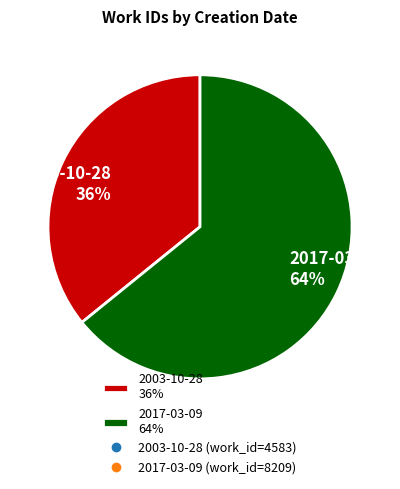

Which slice is the smallest?

2003-10-28